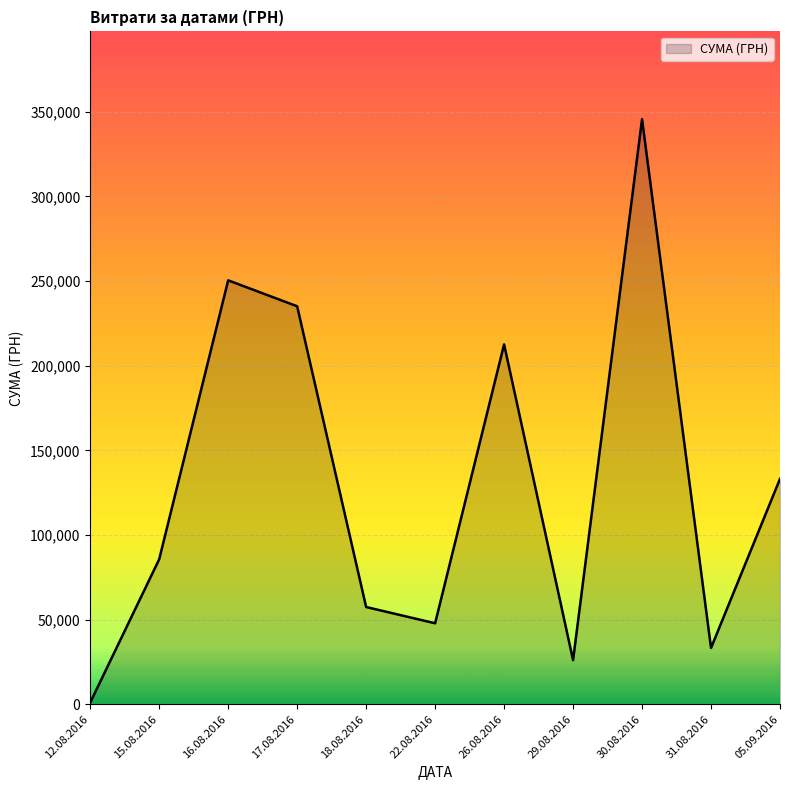

List the labels in order of value, smallest first.

12.08.2016, 29.08.2016, 31.08.2016, 22.08.2016, 18.08.2016, 15.08.2016, 05.09.2016, 26.08.2016, 17.08.2016, 16.08.2016, 30.08.2016